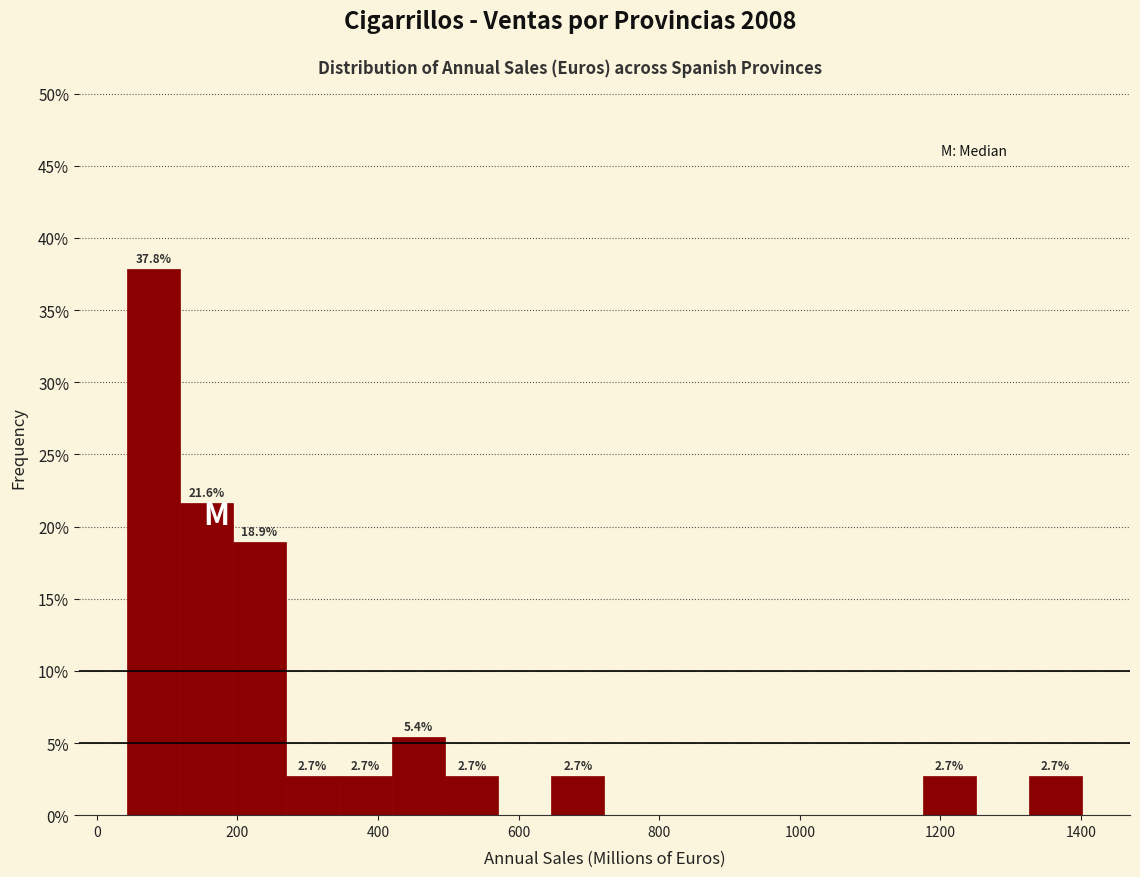

Read against the x-axis, roughly where is the centre of the tallest bar?

80